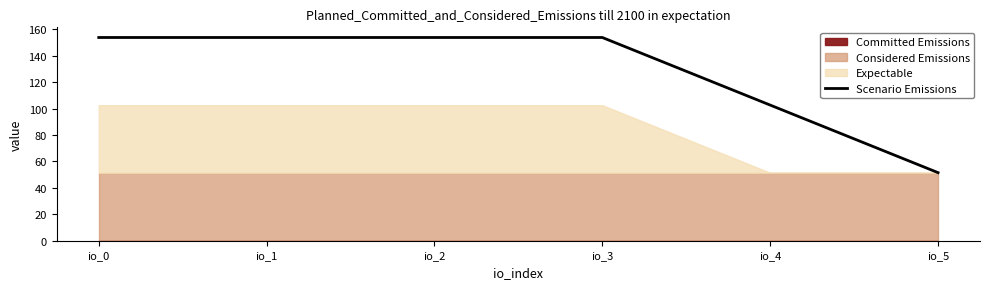

Is it true that Scenario Emissions equals 203.5 at io_0?

False